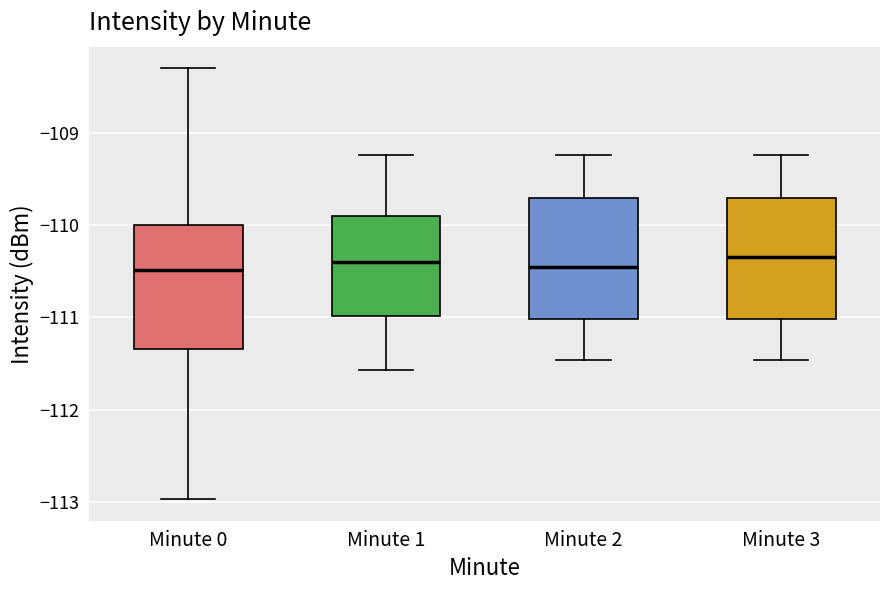

Where does the upper whisker of the box for Minute 1 end on the y-axis? The values are not printed on the chart, so give them approximately, as read against the axis.

-109.2